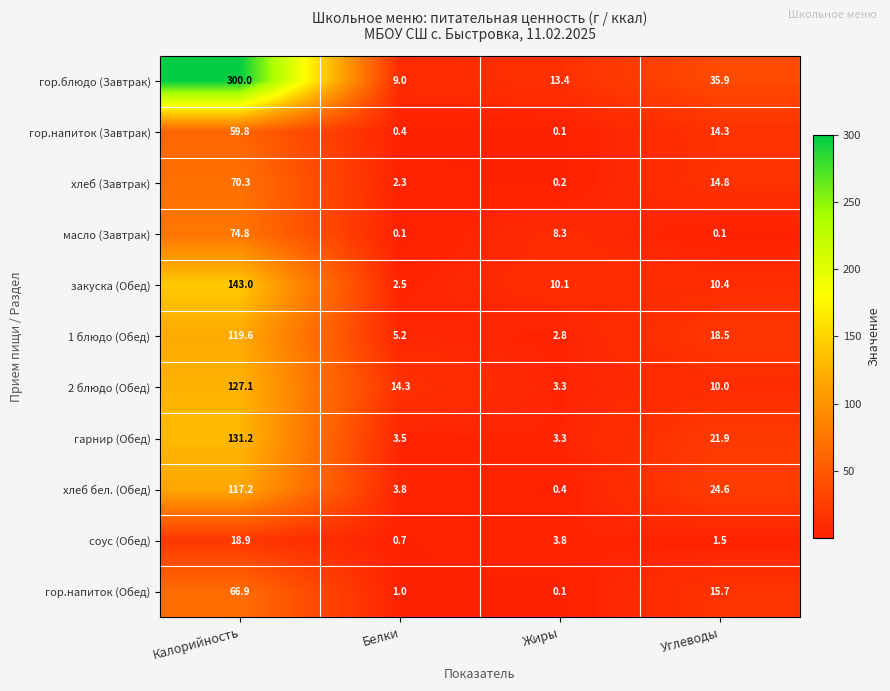

At which label is закуска (Обед) closest to 72?

Углеводы